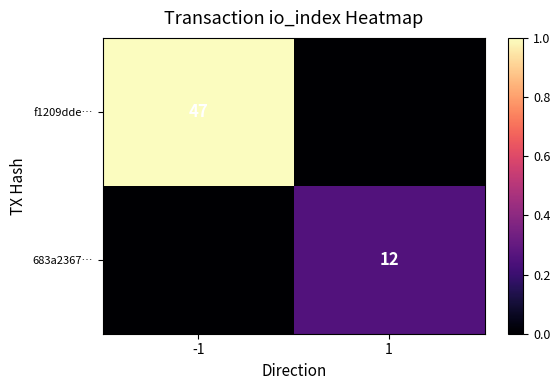

True or false: 683a2367… has a value of 12 at 1.

True